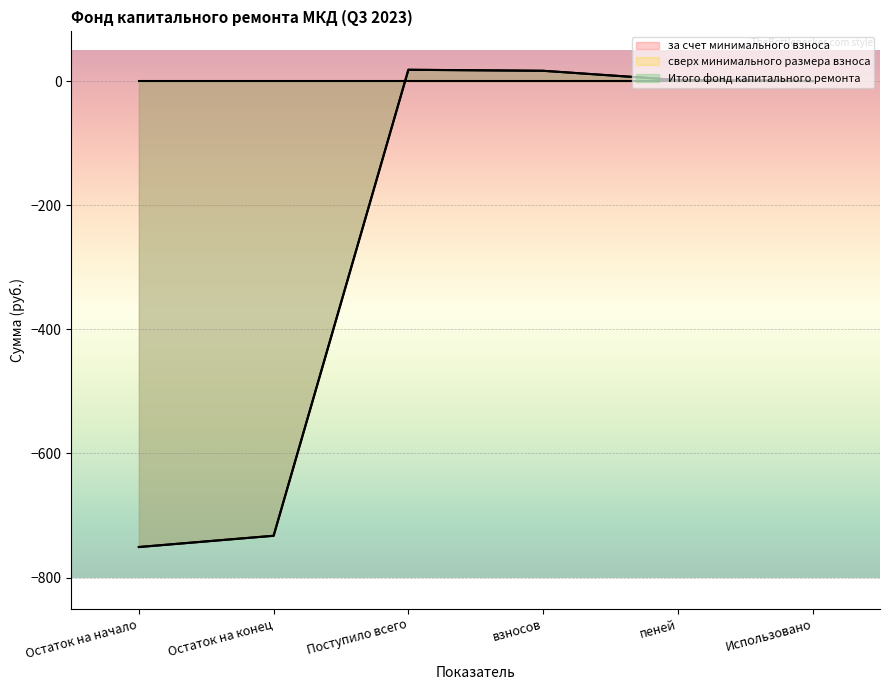

True or false: за счет минимального взноса and Итого фонд капитального ремонта cross at least once.

False